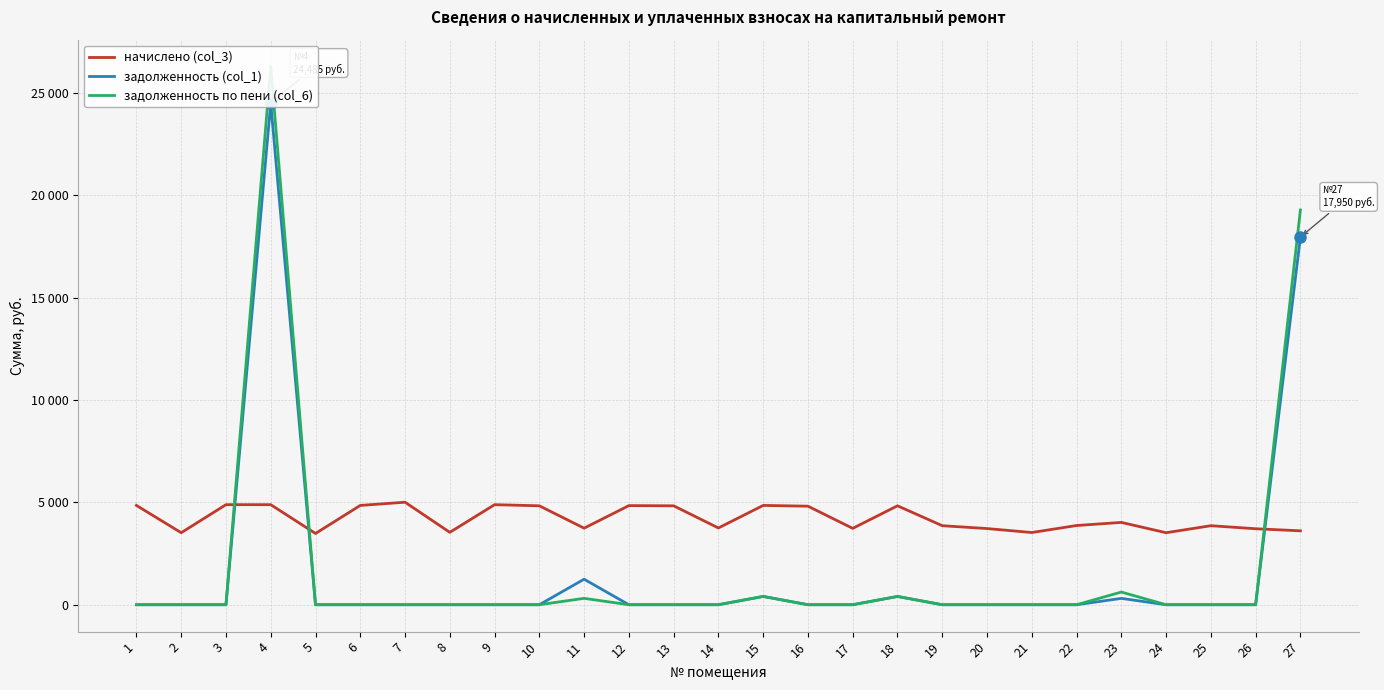

Reading left to right, transcribe all the data shown in this chart.

начислено (col_3): 1=4848.0	2=3515.8	3=4885.1	4=4885.1	5=3478.8	6=4848.0	7=5005.3	8=3534.2	9=4885.1	10=4829.5	11=3737.8	12=4838.8	13=4829.5	14=3747.1	15=4848.0	16=4811.0	17=3728.5	18=4829.5	19=3858.1	20=3719.3	21=3525.0	22=3867.4	23=4019.2	24=3515.8	25=3858.1	26=3710.0	27=3608.3
задолженность (col_1): 1=0.0	2=0.0	3=0.0	4=24485.4	5=0.0	6=0.0	7=0.0	8=0.0	9=0.0	10=0.0	11=1245.9	12=0.0	13=0.0	14=0.0	15=405.1	16=0.0	17=0.0	18=404.0	19=0.0	20=0.0	21=0.0	22=0.0	23=309.2	24=0.0	25=0.0	26=0.0	27=17950.5
задолженность по пени (col_6): 1=0.0	2=0.0	3=0.0	4=26275.1	5=0.0	6=0.0	7=0.0	8=0.0	9=0.0	10=0.0	11=311.5	12=0.0	13=0.0	14=0.0	15=404.0	16=0.0	17=0.0	18=402.5	19=0.0	20=0.0	21=0.0	22=0.0	23=618.3	24=0.0	25=0.0	26=0.0	27=19272.4